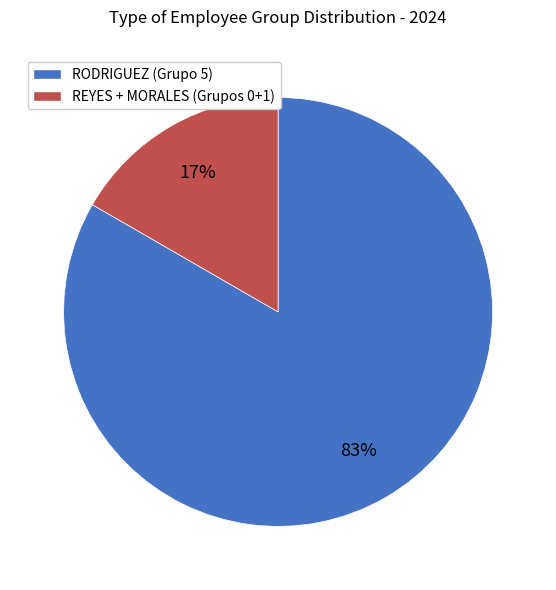

Is there any slice that represents more than half of the pie?

Yes